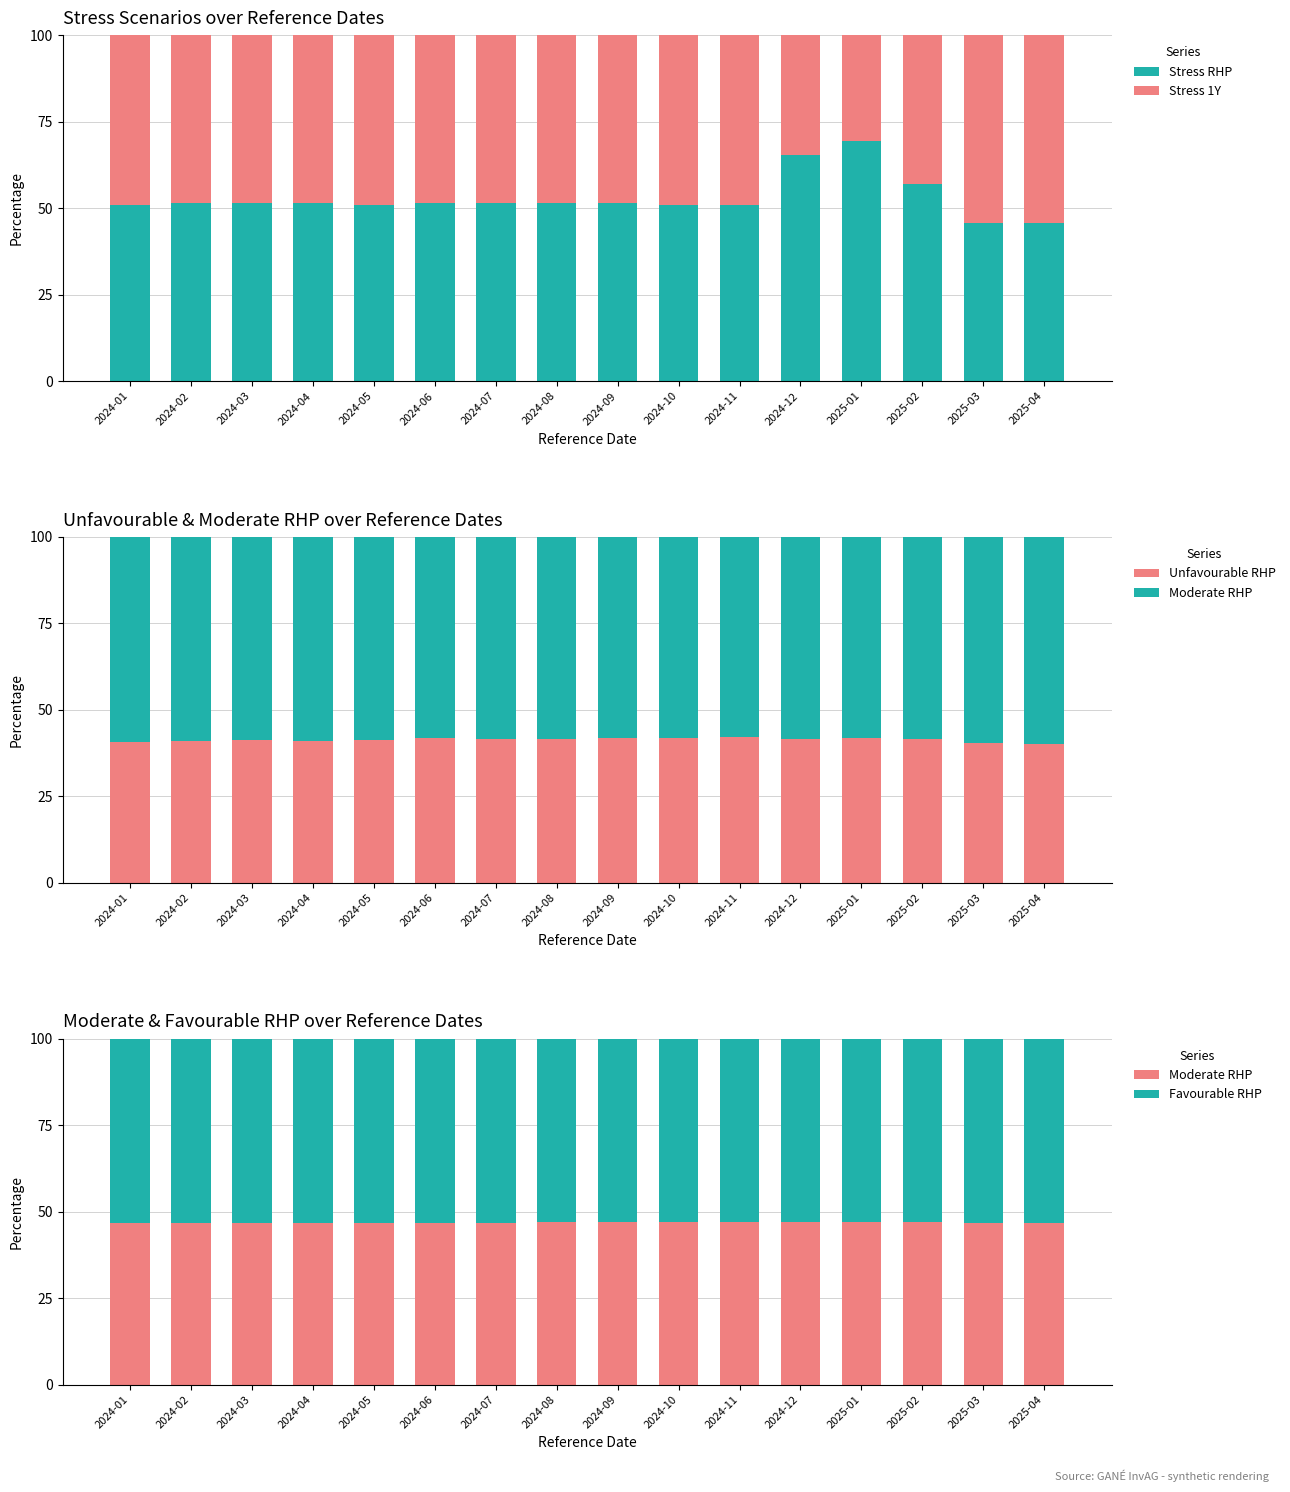

What is the minimum value for Stress RHP?

45.6